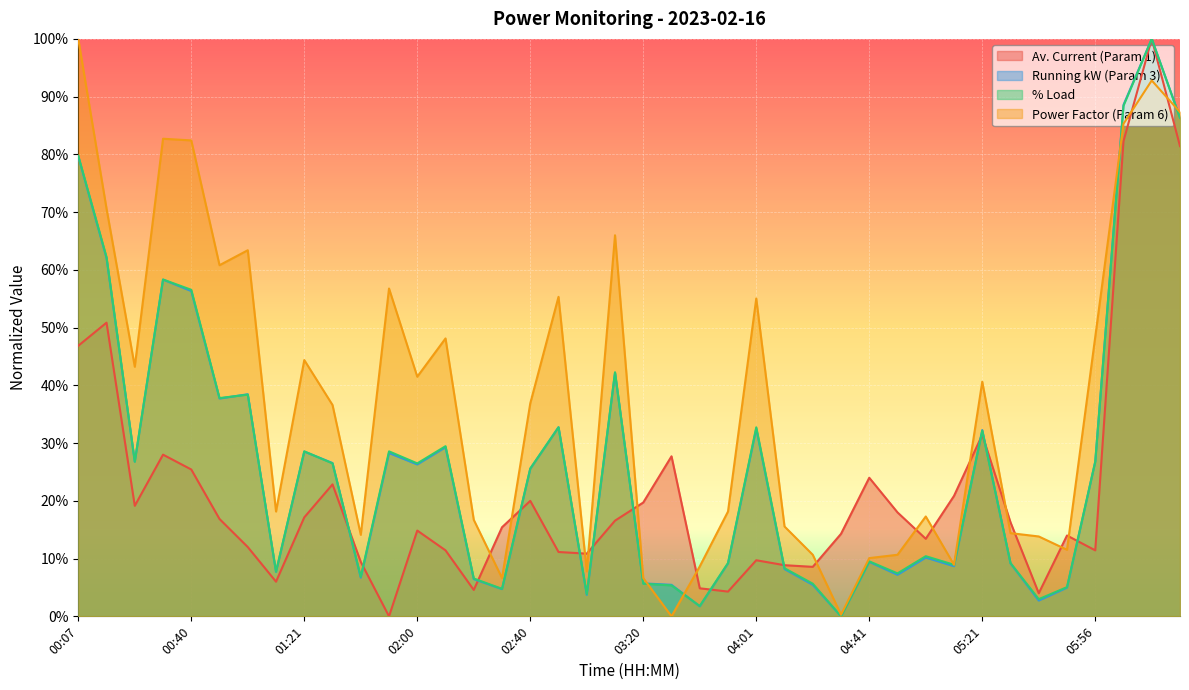

What position from the left is 03:10?

20